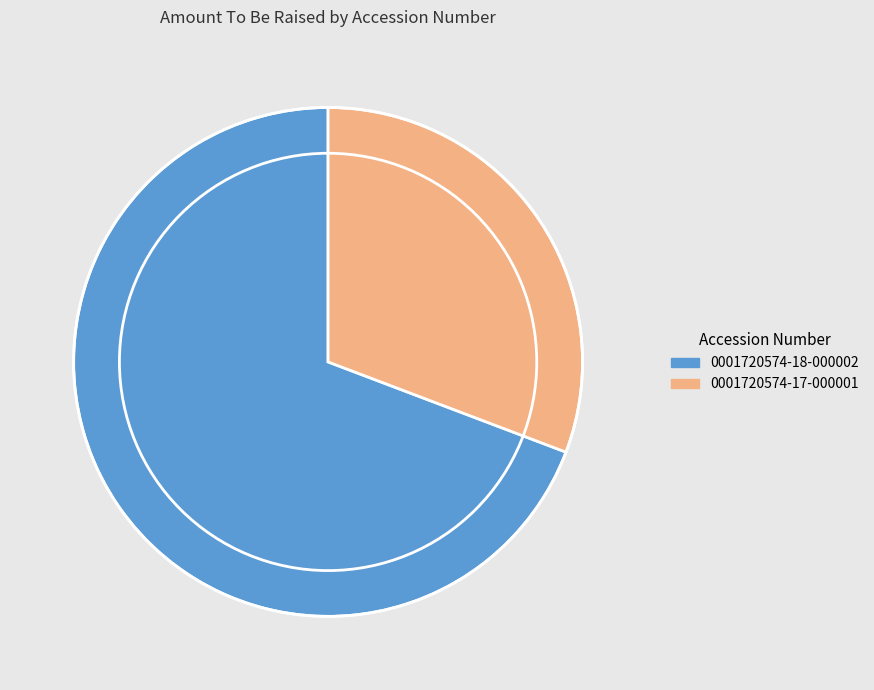

Which category has the smallest portion of the pie?

0001720574-17-000001